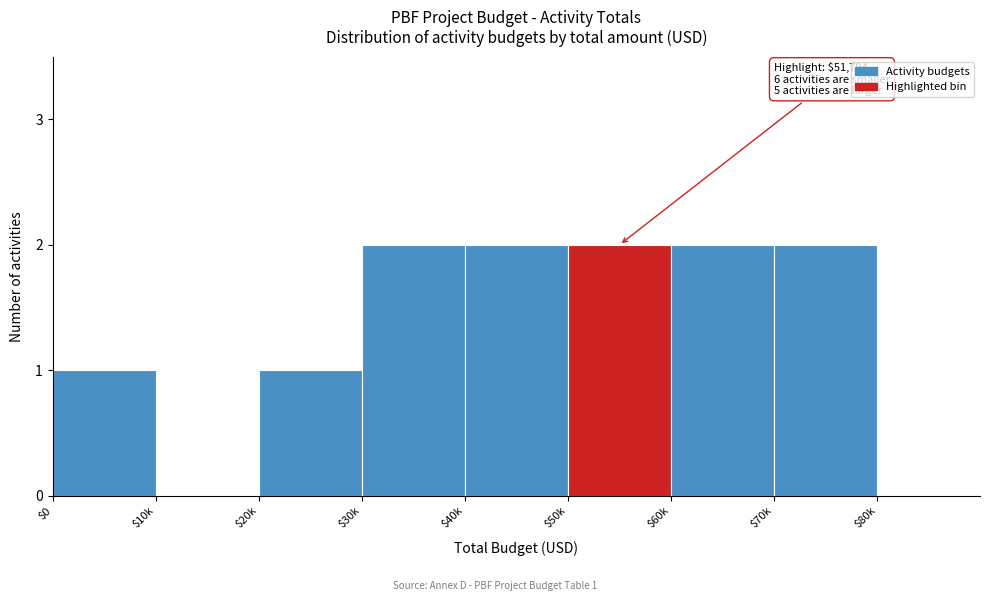

The chart shows a value of 1 at $20k. True or false?

True